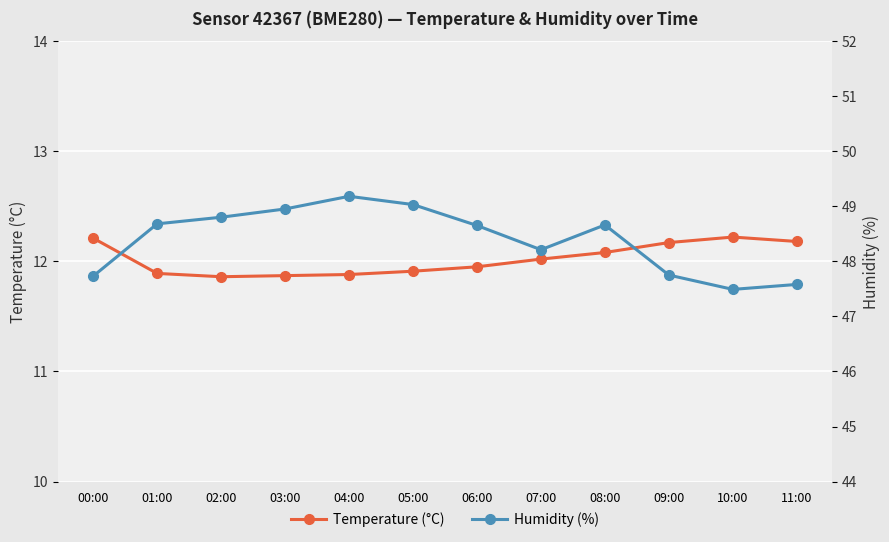

At which category does the chart reach its minimum across all series?

02:00